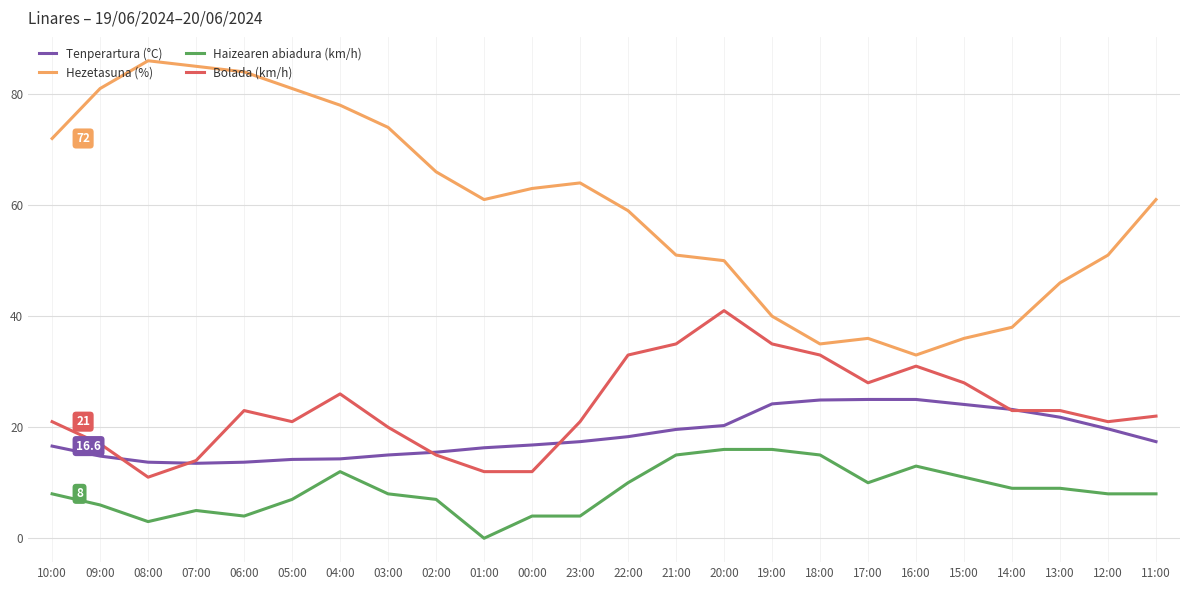

At which label does Haizearen abiadura (km/h) reach its minimum?

01:00